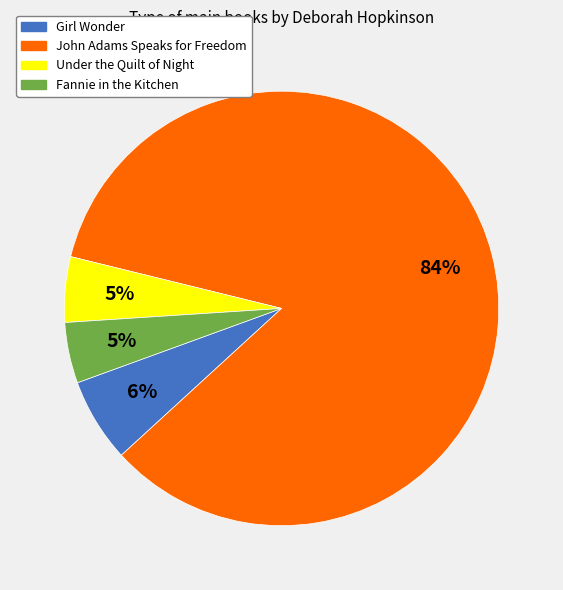

What percentage is the Fannie in the Kitchen slice, to the nearest percent?

5%